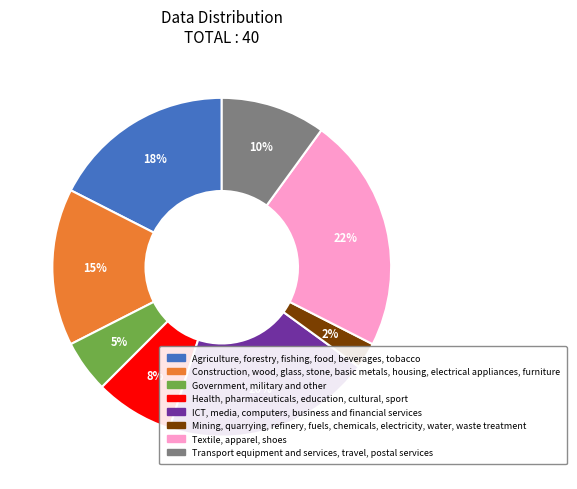

The ICT, media, computers, business and financial services slice represents 33% of the pie. True or false?

False